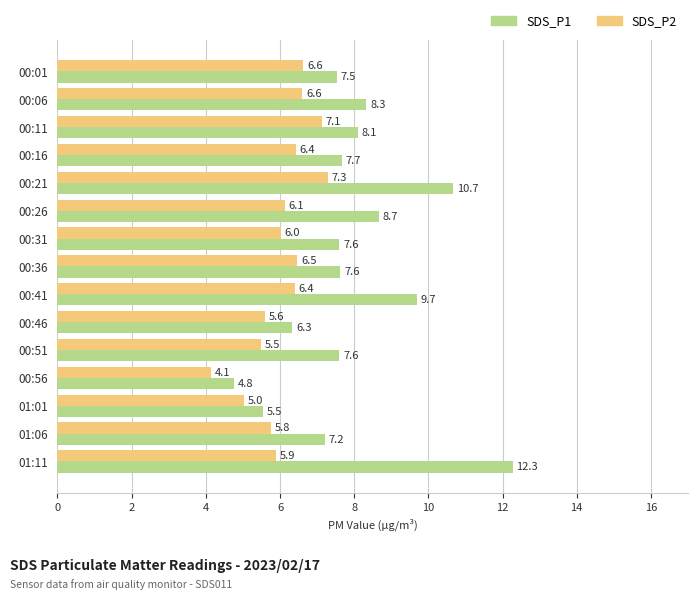

At which category is the sum across all series the highest?

01:11